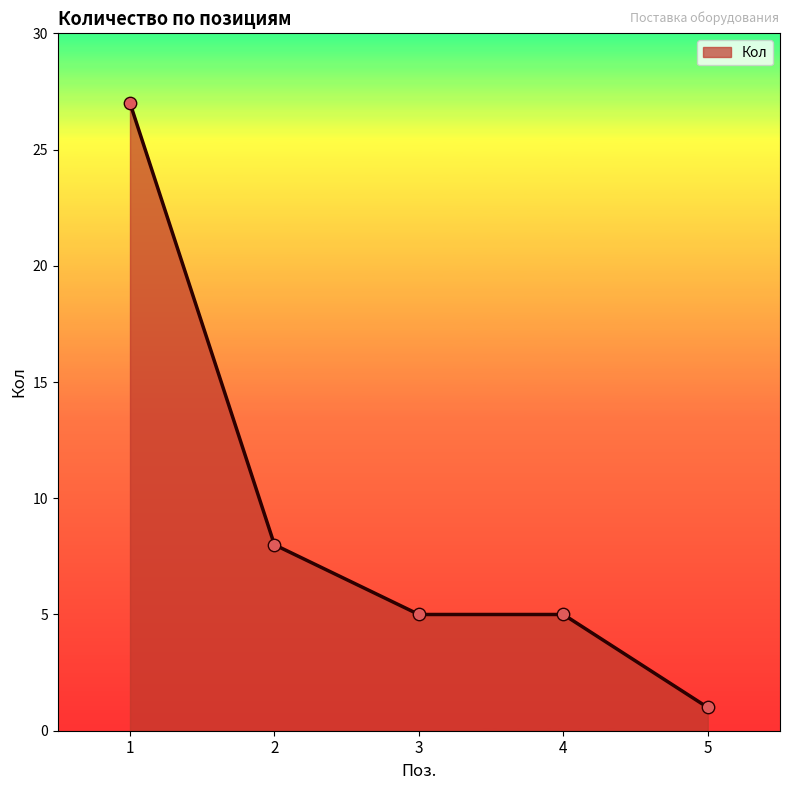

Between 2 and 3, which is larger?

2